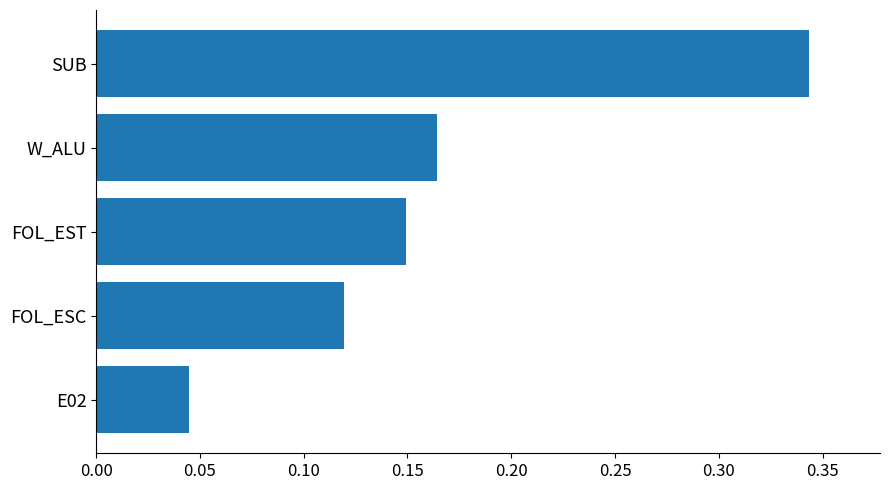

Is it true that the value at E02 is 0.1?

False